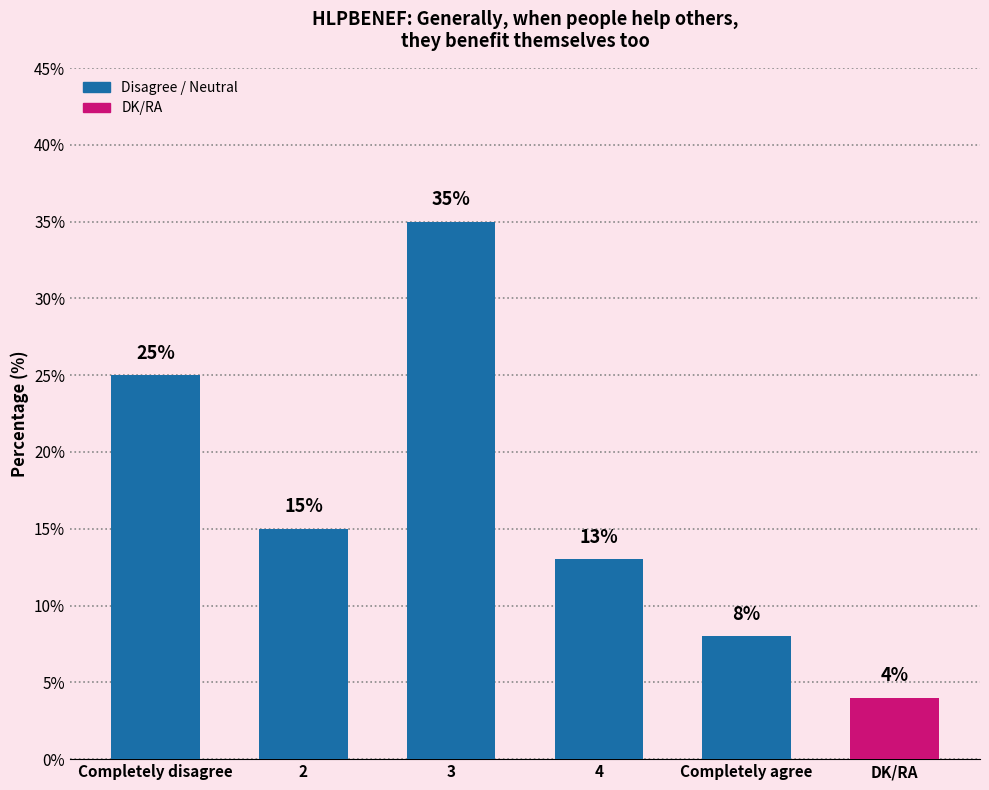

Reading left to right, transcribe all the data shown in this chart.

Completely disagree=25	2=15	3=35	4=13	Completely agree=8	DK/RA=4